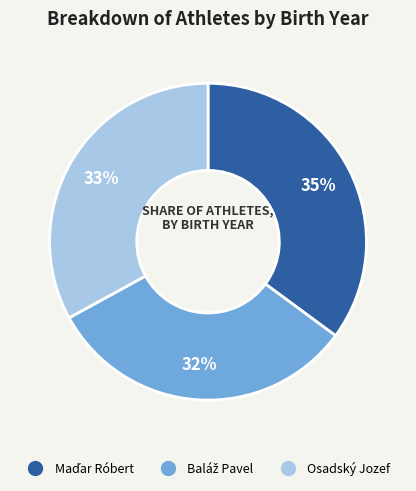

To the nearest percent, what is the difference between the largest and smallest slice percentages?

3%